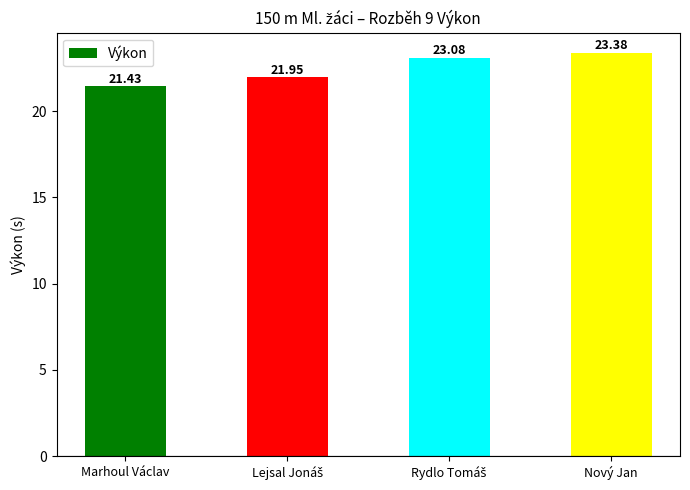

What is the maximum value shown in the chart?

23.4